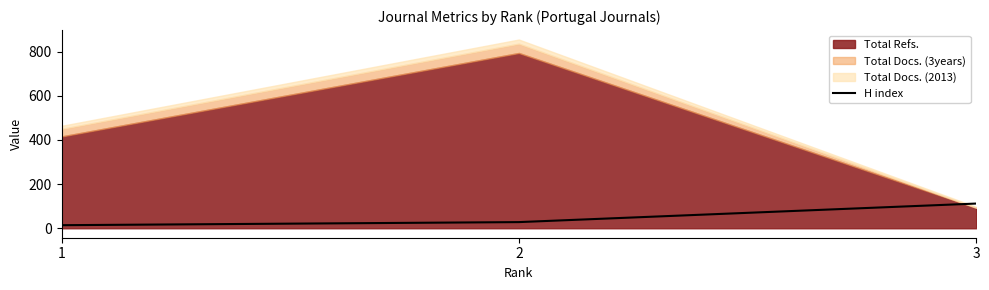

What is the value of the 3rd point from the left?

112